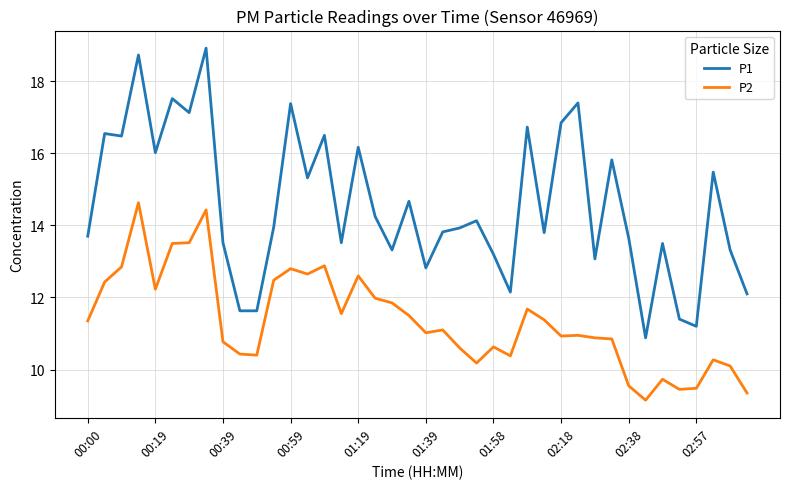

True or false: P2 and P1 intersect in this chart.

False